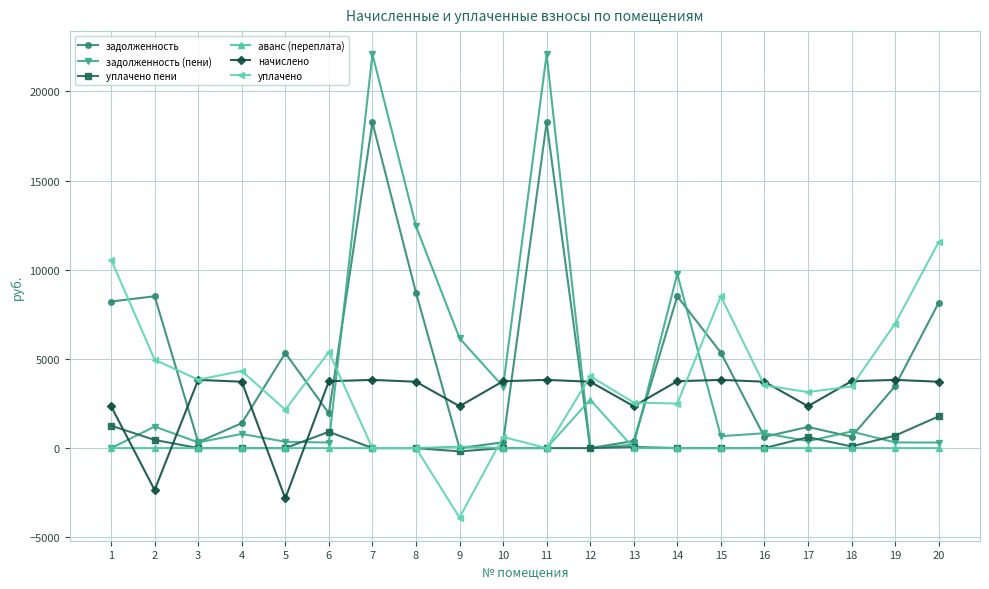

What is the greatest value displayed?

22079.8